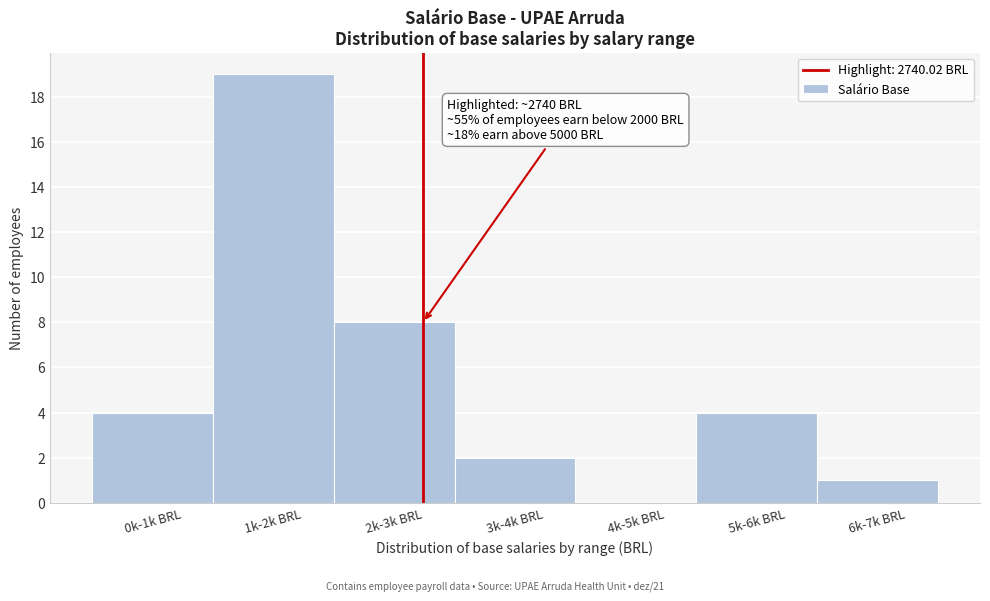

Reading right to left, transcribe all the data shown in this chart.

6k-7k BRL=1	5k-6k BRL=4	4k-5k BRL=0	3k-4k BRL=2	2k-3k BRL=8	1k-2k BRL=19	0k-1k BRL=4